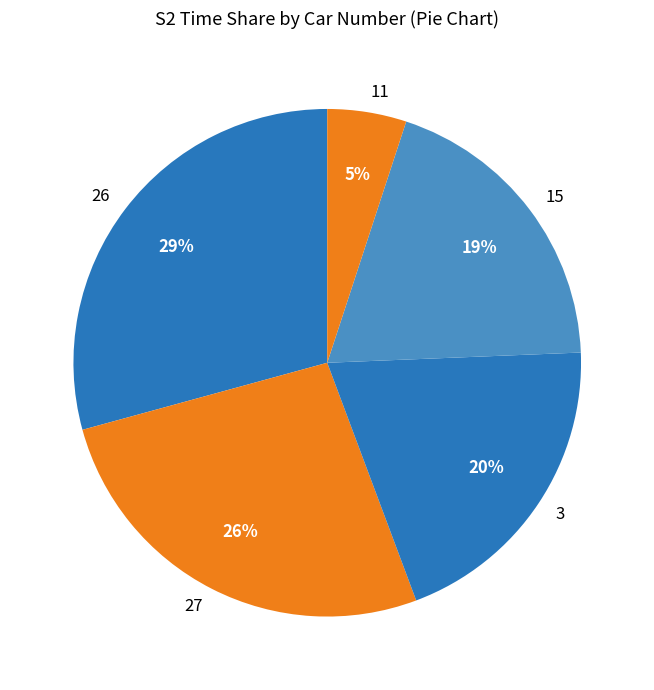

To the nearest percent, what portion does 15 represent?

19%